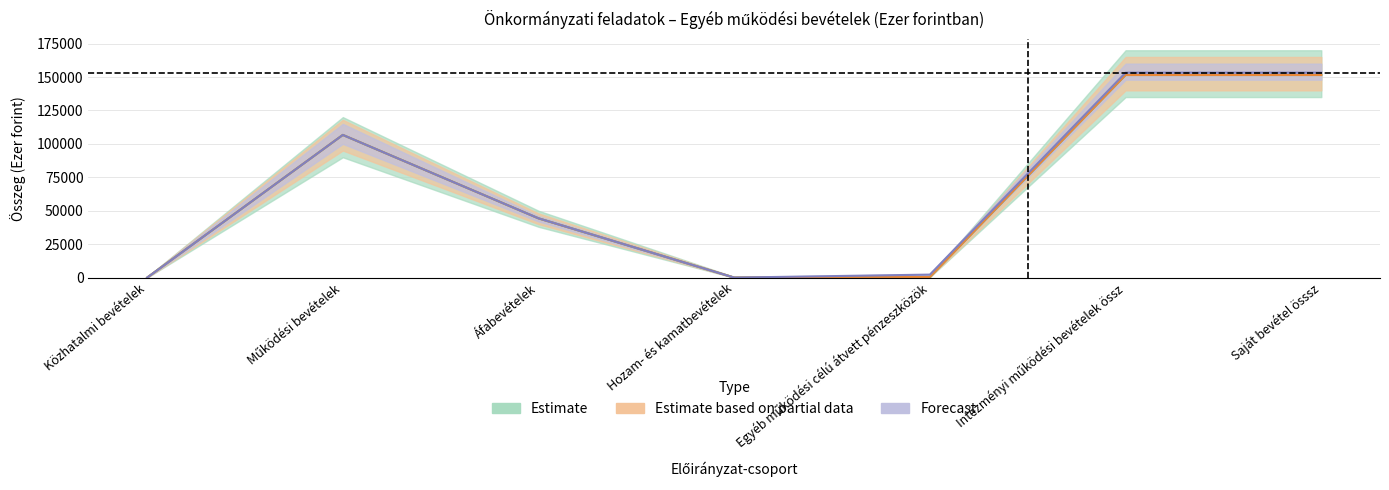

True or false: Módosított előirányzat (Forecast) and 2020. évi módosított ei. (Estimate based on partial data) intersect in this chart.

False